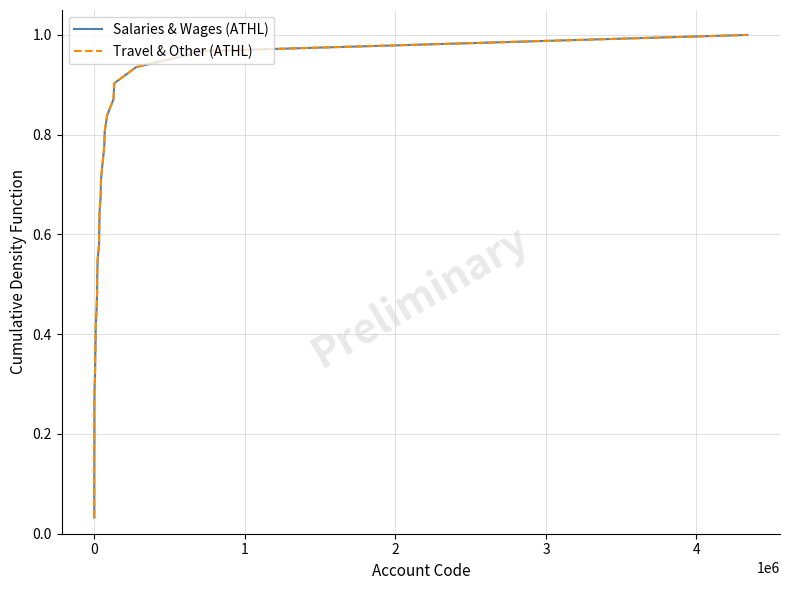

True or false: Salaries & Wages (ATHL) and Travel & Other (ATHL) intersect in this chart.

False